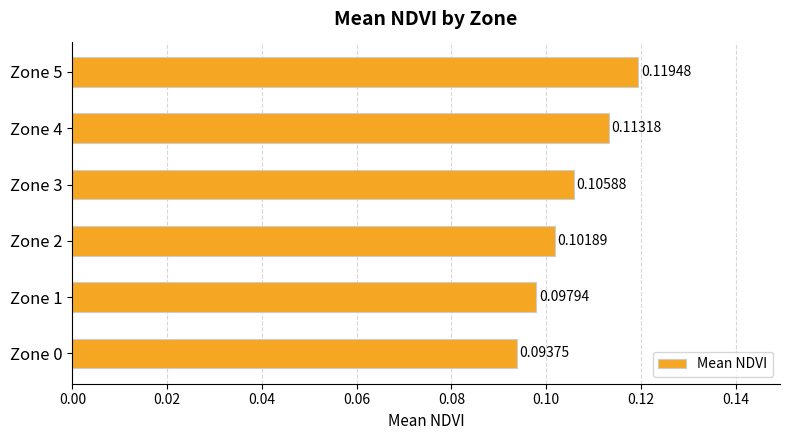

List the labels in order of value, largest first.

Zone 5, Zone 4, Zone 3, Zone 2, Zone 1, Zone 0